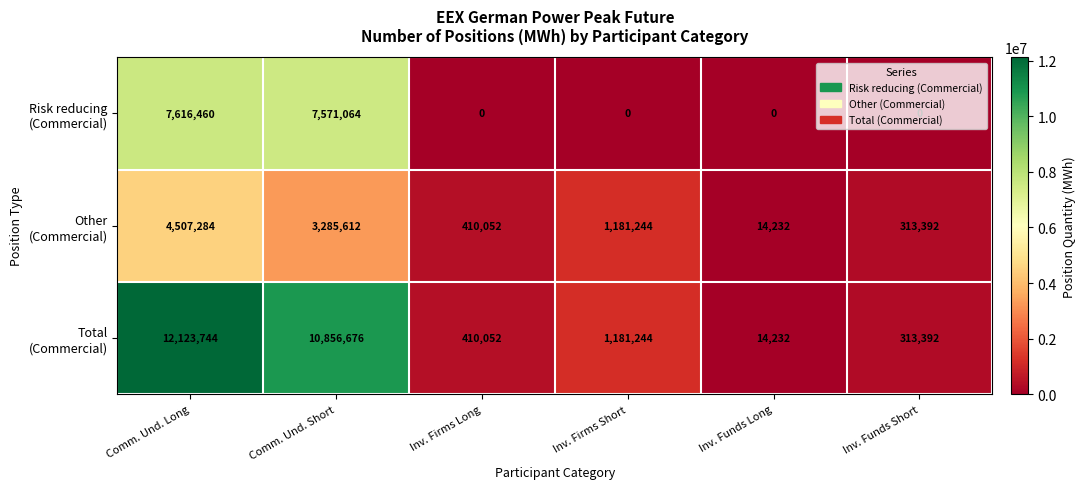

What is the spread (max minus min) of values at Inv. Firms Short?

1181244